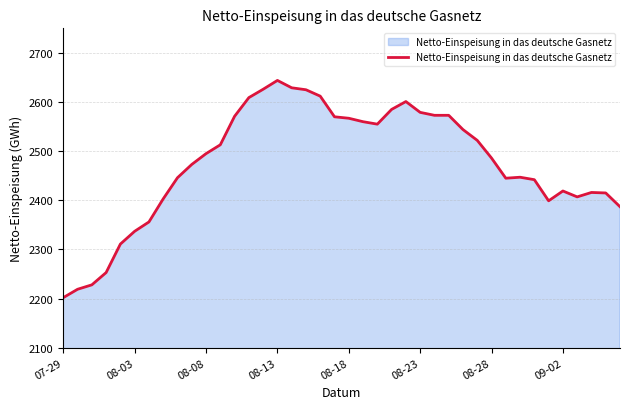

What is the difference between the maximum and minimum values?

442